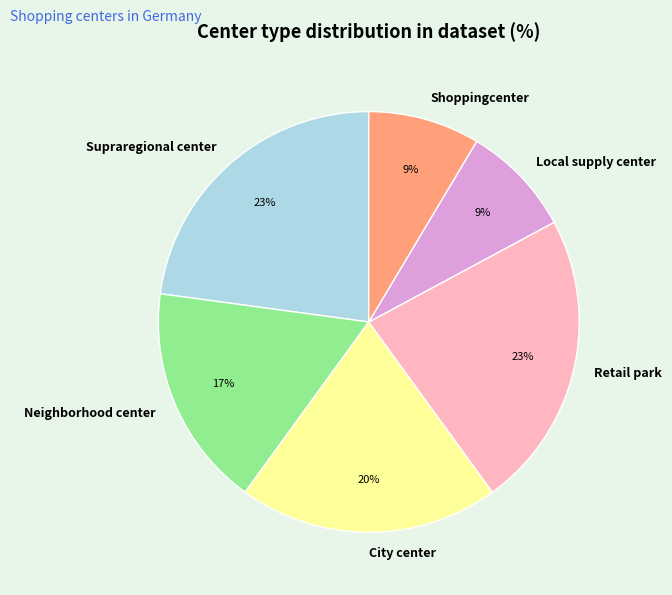

To the nearest percent, what is the difference between the largest and smallest slice percentages?

14%